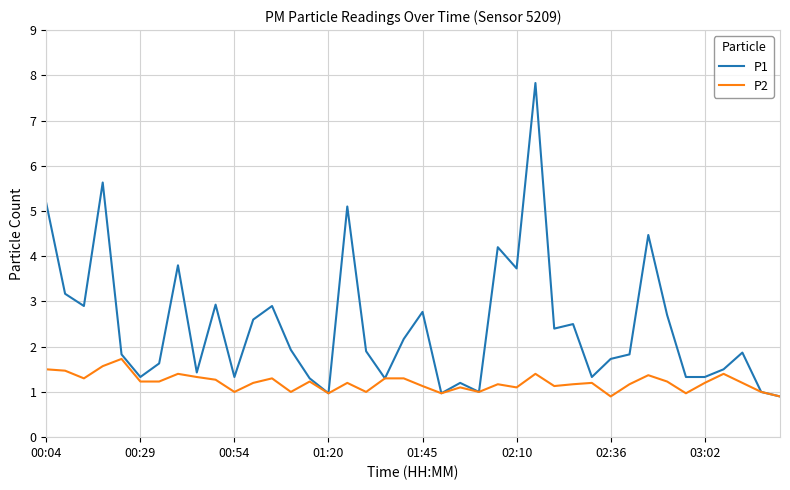

Is this an area chart (filled region under the line)?

No